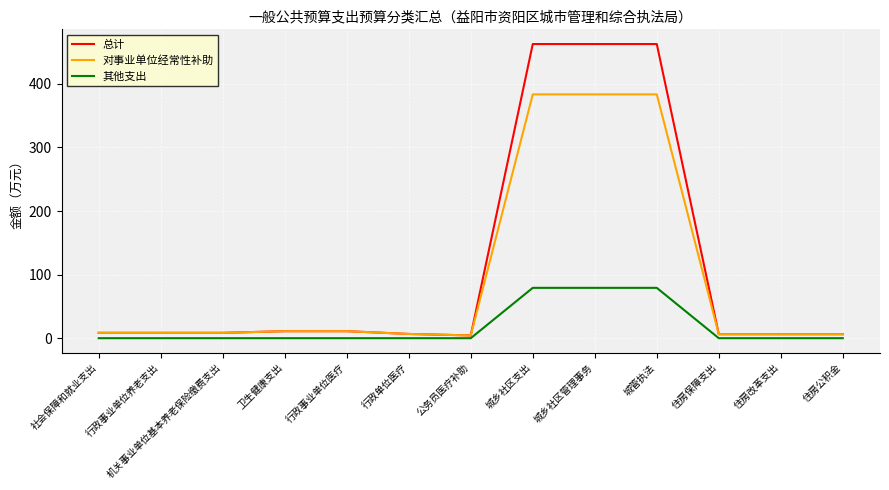

What is the maximum value for 总计?

462.7